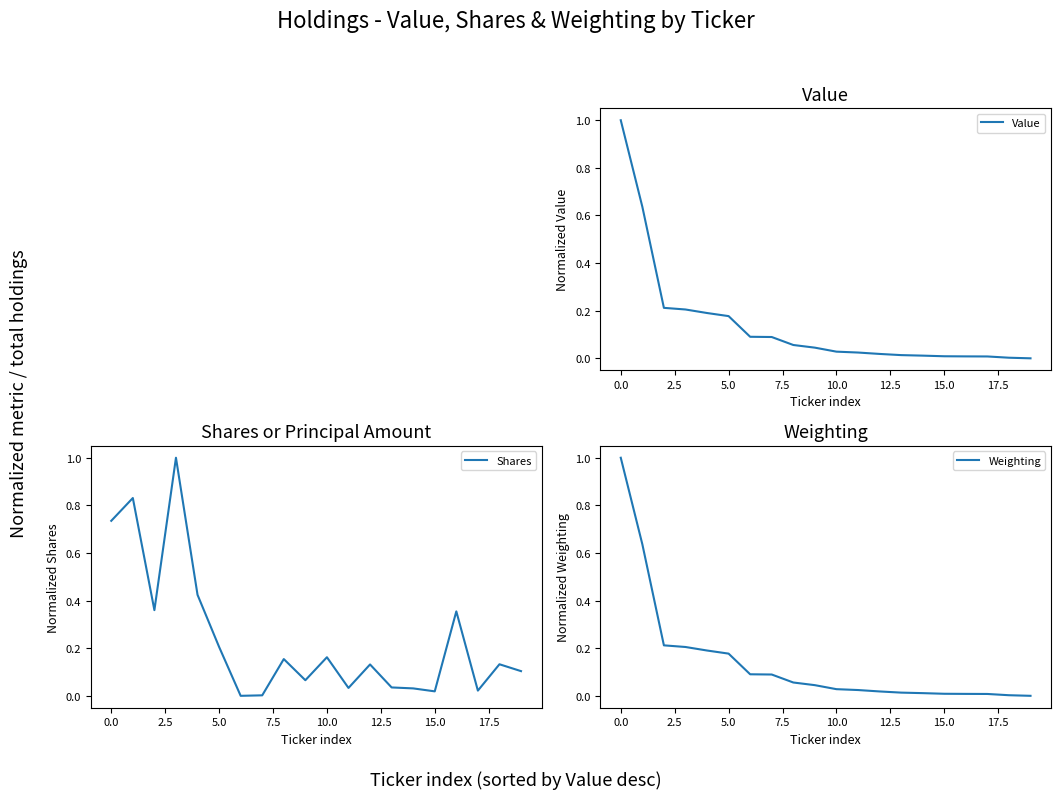

How many categories are shown in the chart?

20